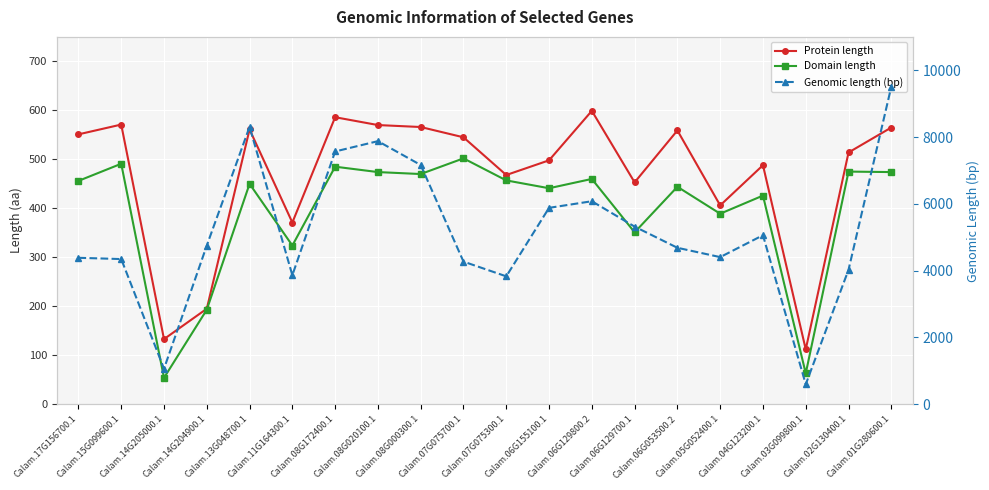

True or false: Protein length and Domain length cross at least once.

False